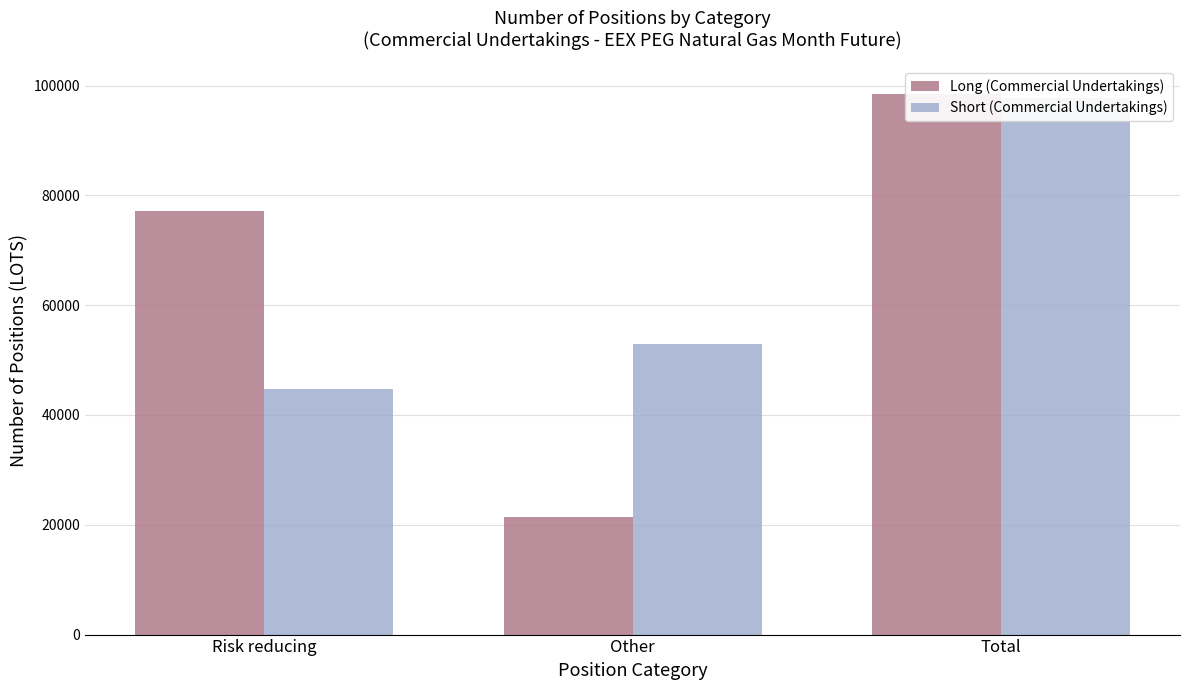

How many data points in Short (Commercial Undertakings) are above 52917?

2